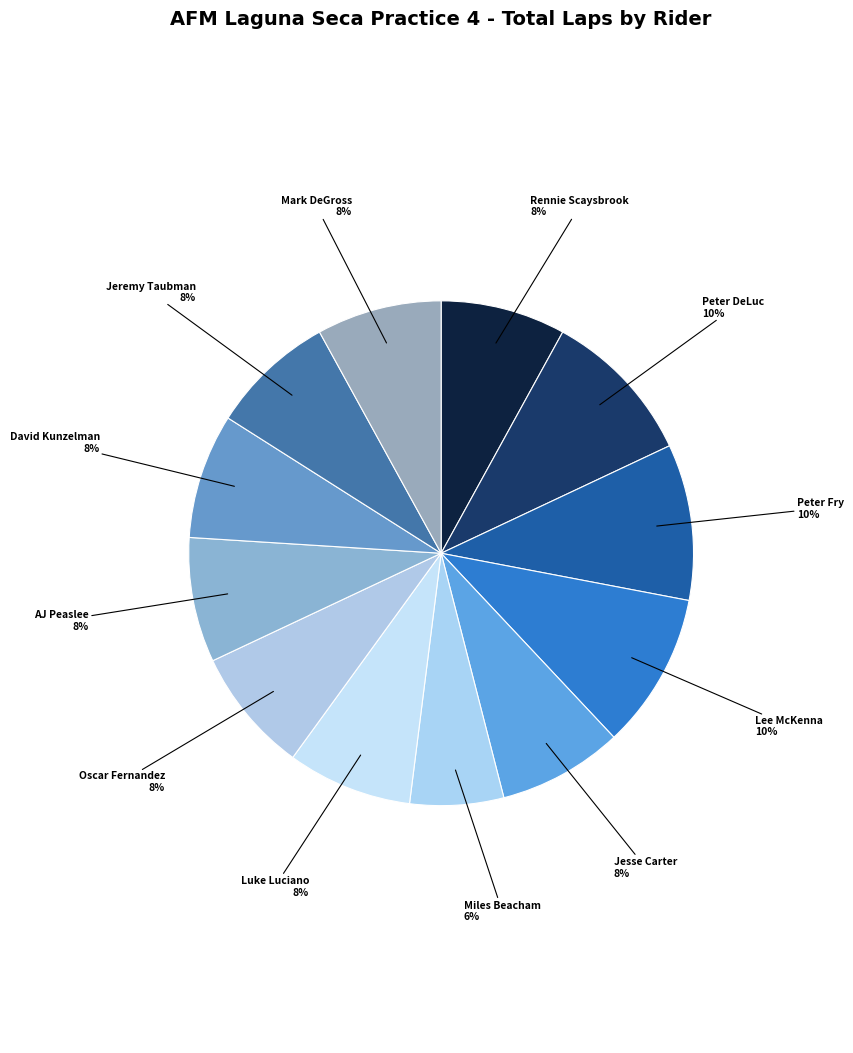

Count the number of slices in the pie.

12